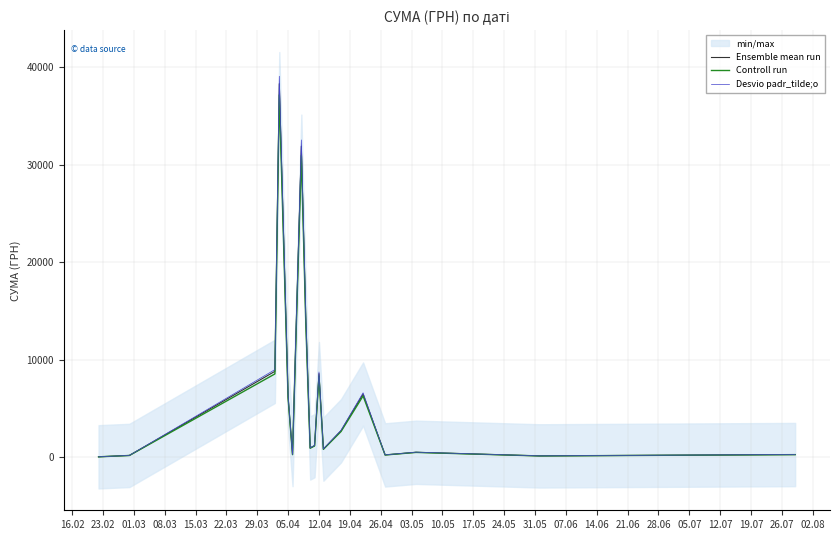

Does the chart have visible grid lines?

Yes